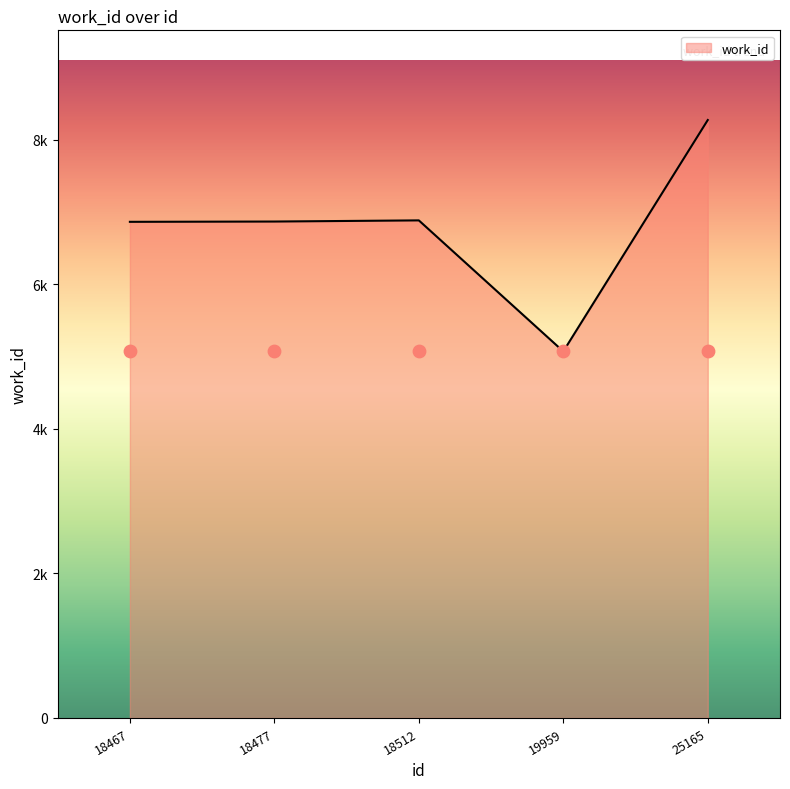

What is the change in value from 18477 to 18512?

+16